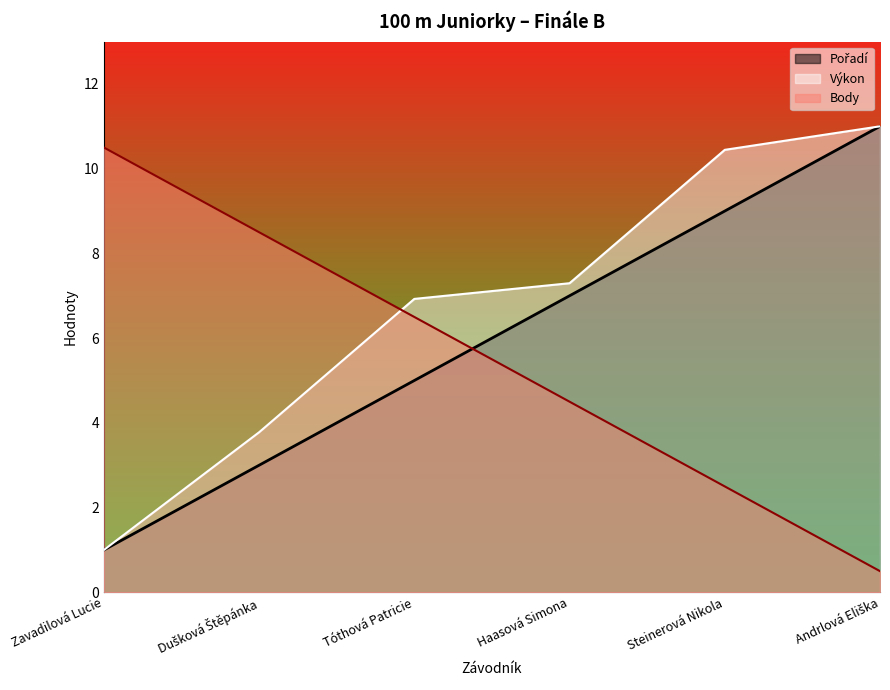

Where do Body and Pořadí first cross each other?

Tóthová Patricie and Haasová Simona